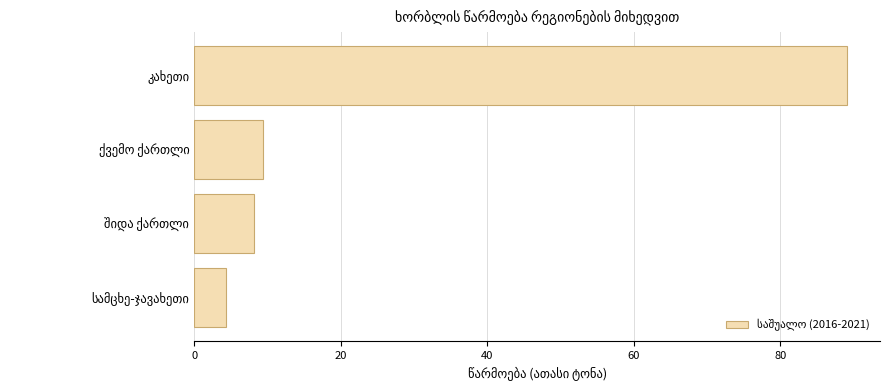

What is the smallest value displayed?

4.3